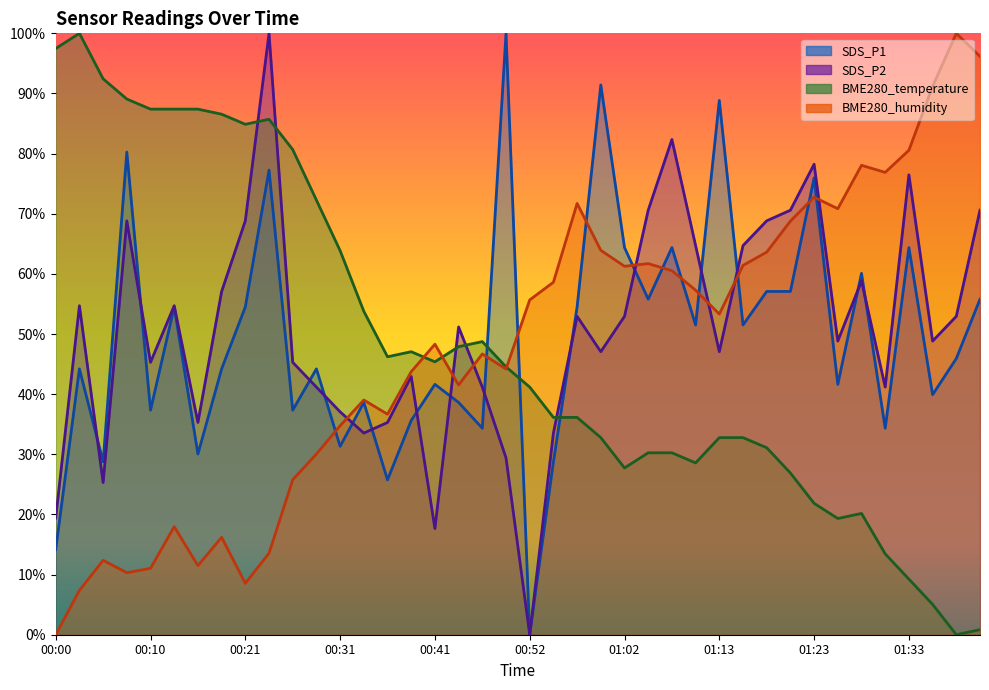

Which category has the lowest value across all series?

00:52